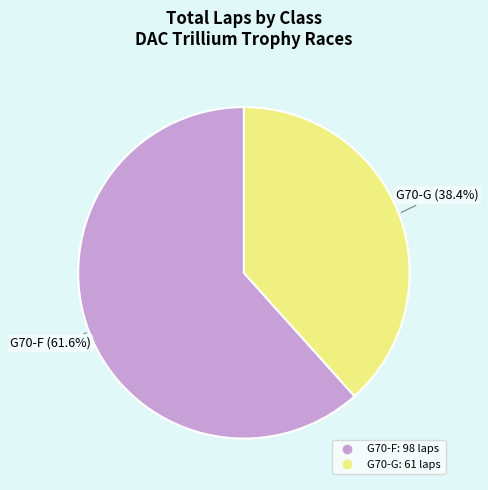

Combined, what portion of the pie is G70-F and G70-G?

100.0%